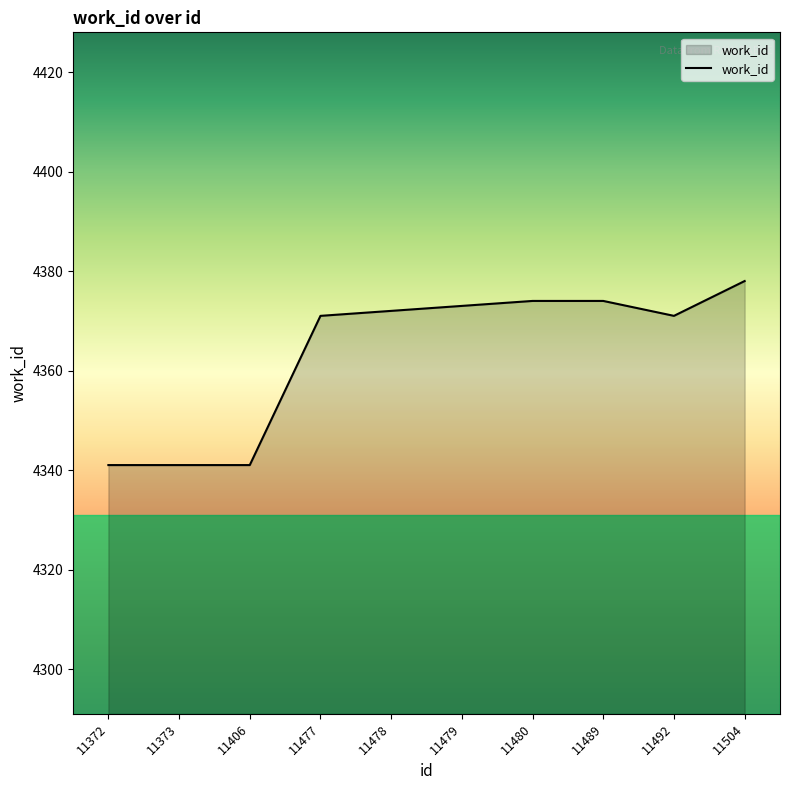

What is the change in value from 11406 to 11478?

+31